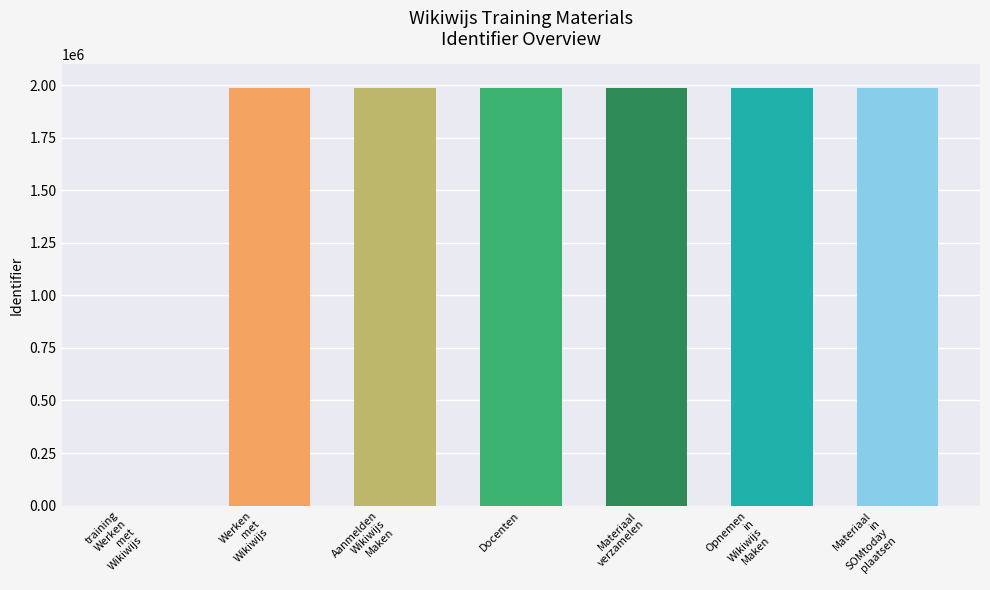

Reading left to right, list all the values displayed in this chart.

training Werken met Wikiwijs=0	Werken met Wikiwijs=1988164	Aanmelden Wikiwijs Maken=1988147	Docenten=1988150	Materiaal verzamelen=1988151	Opnemen in Wikiwijs Maken=1988153	Materiaal in SOMtoday plaatsen=1988161